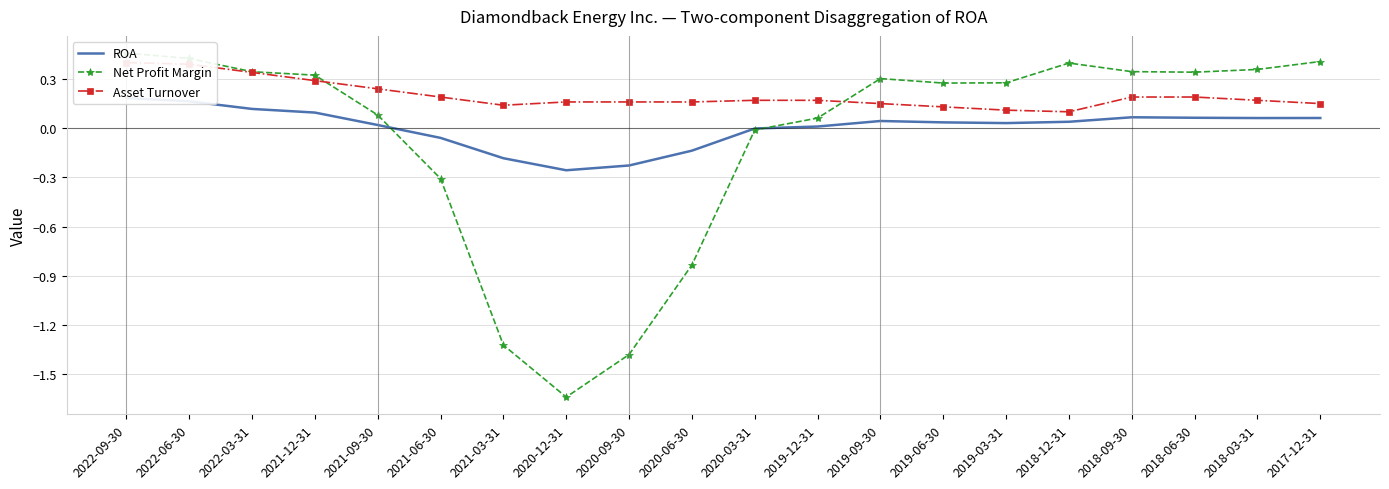

List the labels in order of Asset Turnover value, smallest first.

2018-12-31, 2019-03-31, 2019-06-30, 2021-03-31, 2019-09-30, 2017-12-31, 2020-12-31, 2020-09-30, 2020-06-30, 2020-03-31, 2019-12-31, 2018-03-31, 2021-06-30, 2018-09-30, 2018-06-30, 2021-09-30, 2021-12-31, 2022-03-31, 2022-06-30, 2022-09-30